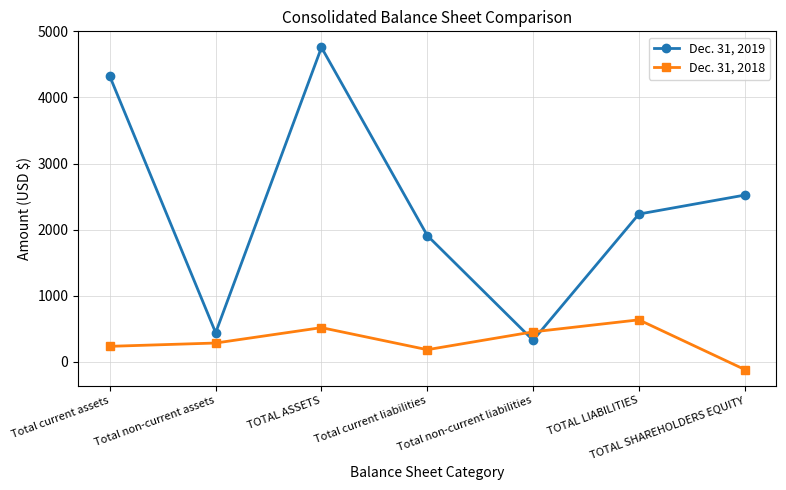

What is the label of the 4th point from the right?

Total current liabilities